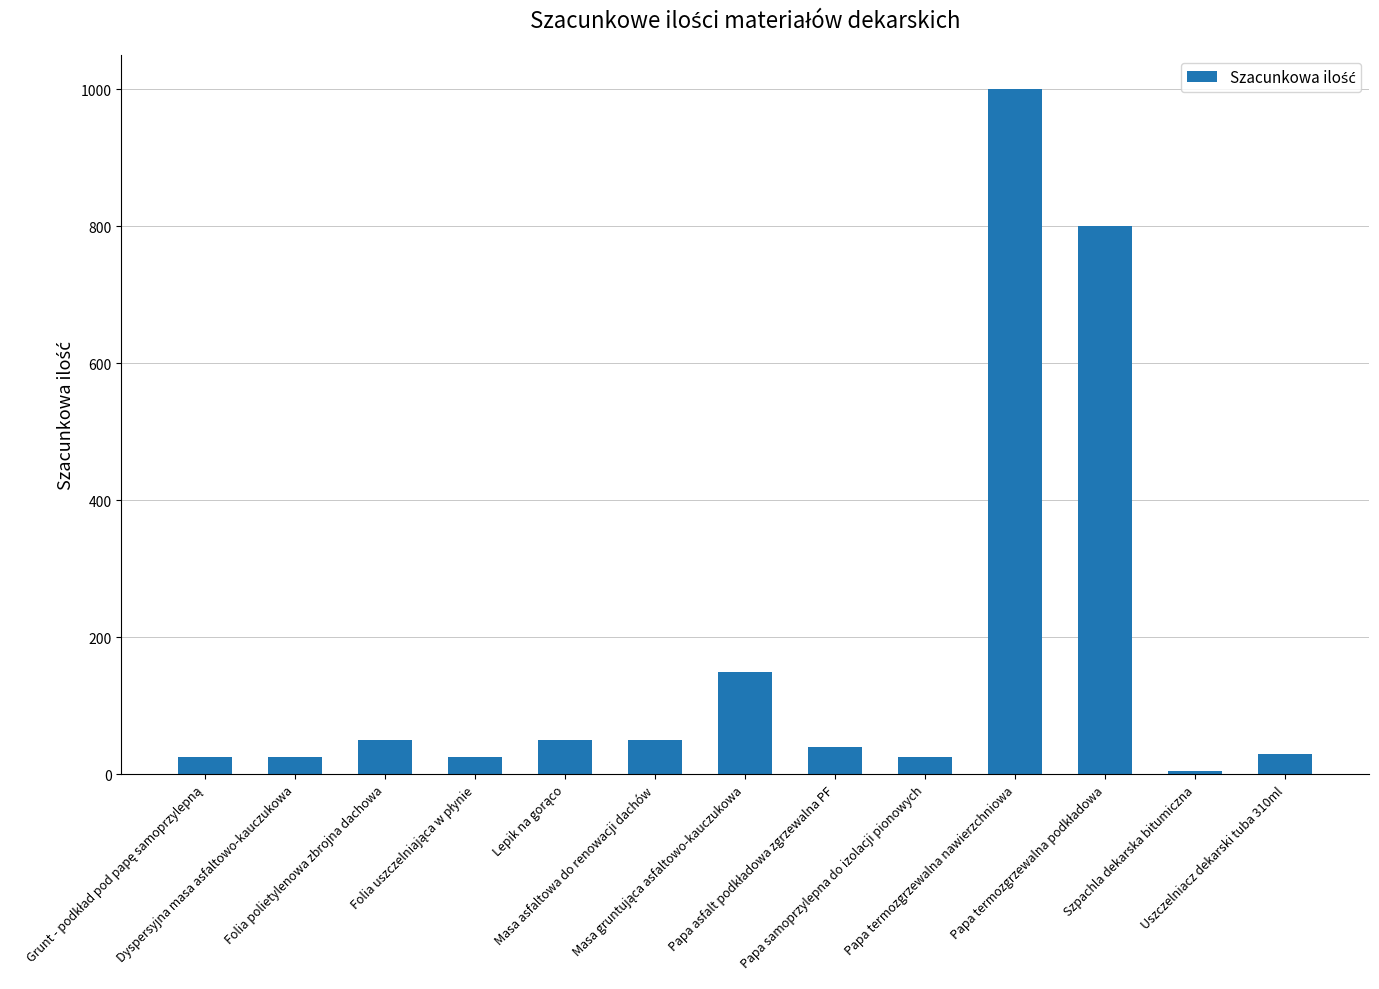

What position from the right is Dyspersyjna masa asfaltowo-kauczukowa?

12